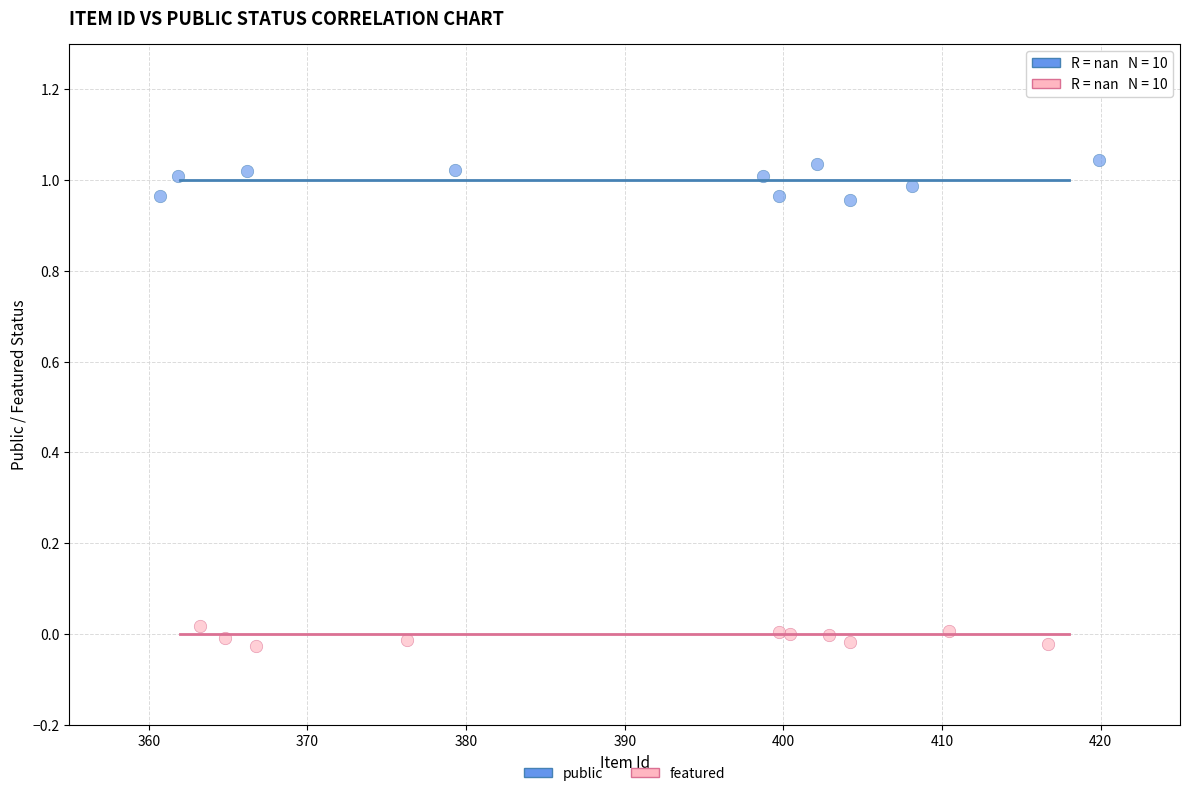

Which series contains the lowest Y value?

featured